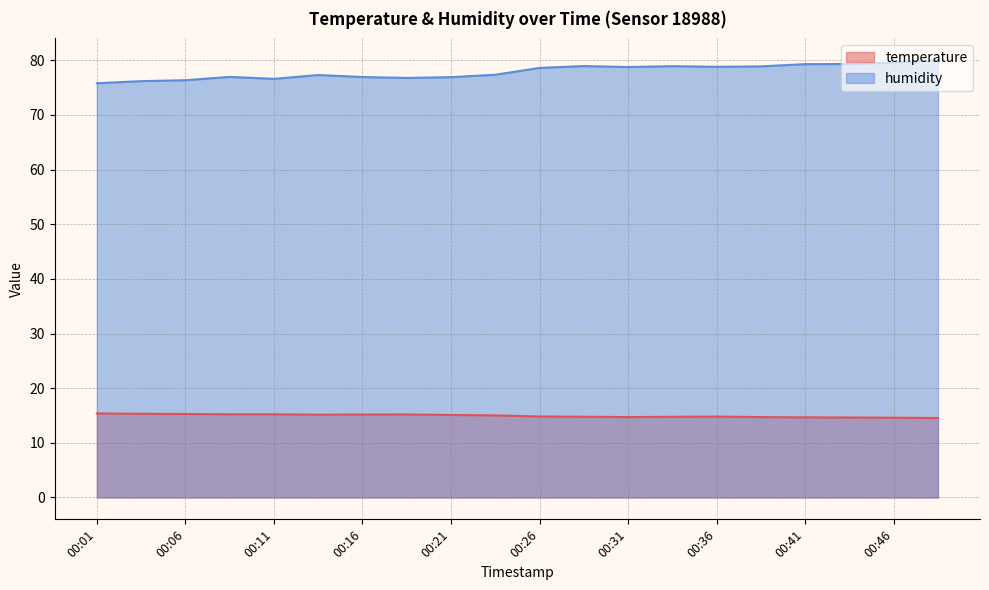

Reading left to right, what are all the values shown in this chart?

temperature: 00:01=15.4	00:04=15.3	00:06=15.3	00:09=15.2	00:11=15.2	00:14=15.2	00:16=15.2	00:19=15.2	00:21=15.1	00:24=15.0	00:26=14.8	00:29=14.8	00:31=14.7	00:34=14.8	00:36=14.8	00:38=14.7	00:41=14.7	00:43=14.6	00:46=14.6	00:48=14.5
humidity: 00:01=75.8	00:04=76.2	00:06=76.3	00:09=77.0	00:11=76.6	00:14=77.3	00:16=76.9	00:19=76.8	00:21=76.9	00:24=77.3	00:26=78.6	00:29=78.9	00:31=78.8	00:34=78.9	00:36=78.8	00:38=78.9	00:41=79.3	00:43=79.3	00:46=79.6	00:48=80.0